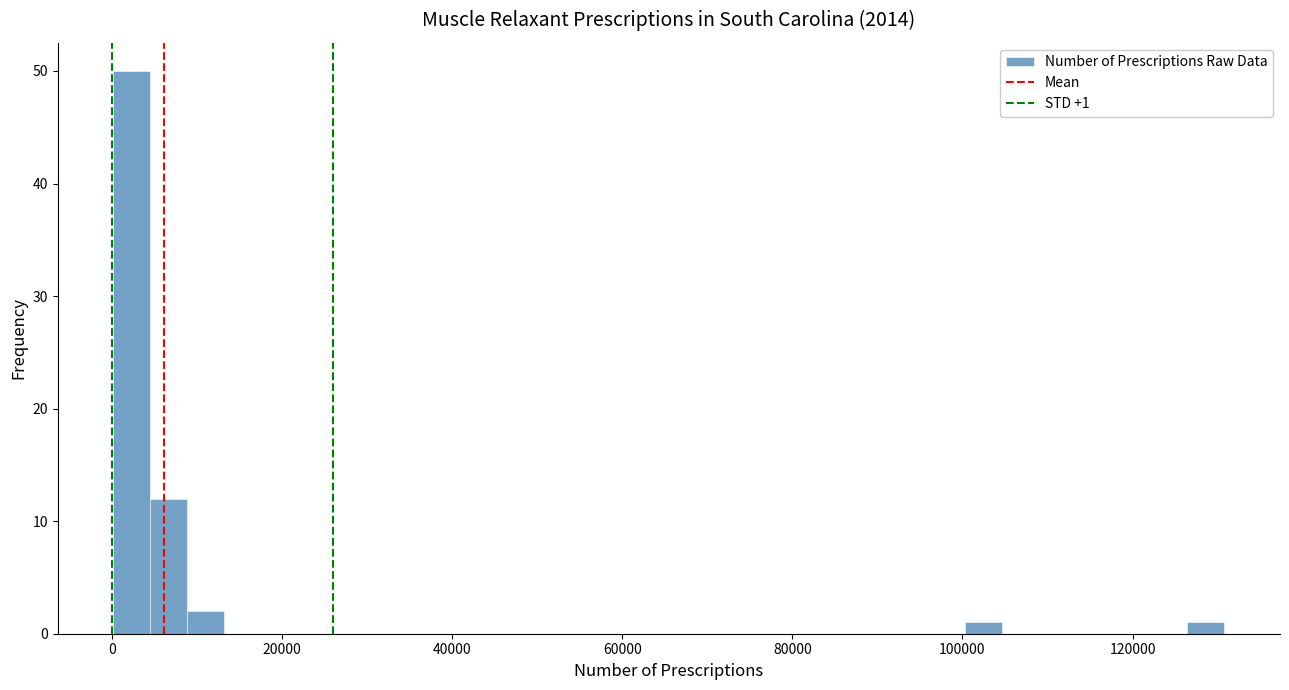

Around what value on the x-axis is the tallest bar? Give the approximate position of its centre, as read against the axis.

2000